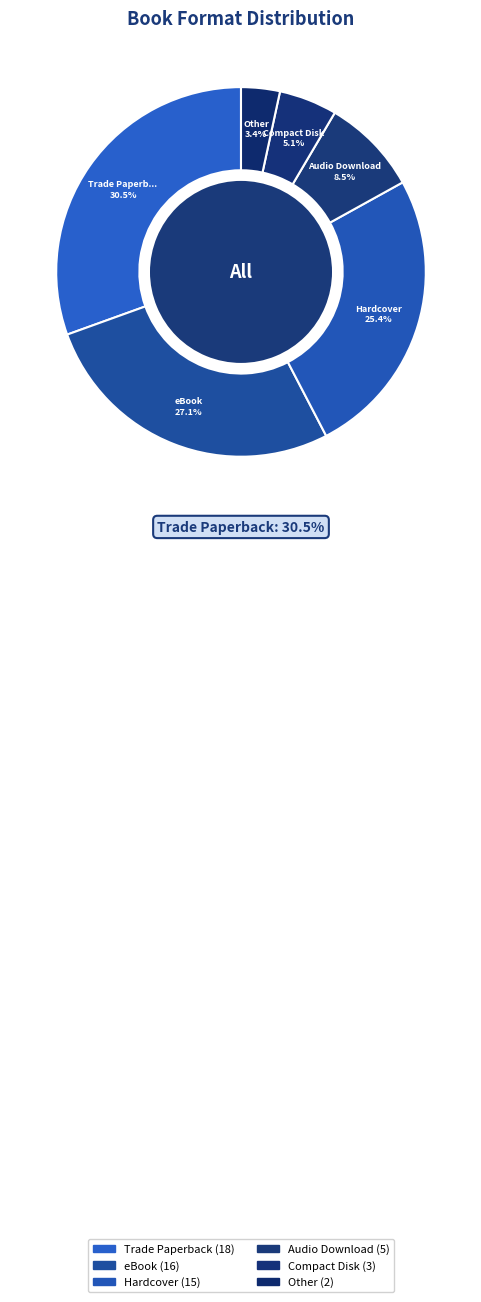

To the nearest percent, what percentage of the pie is Trade Paperback?

31%